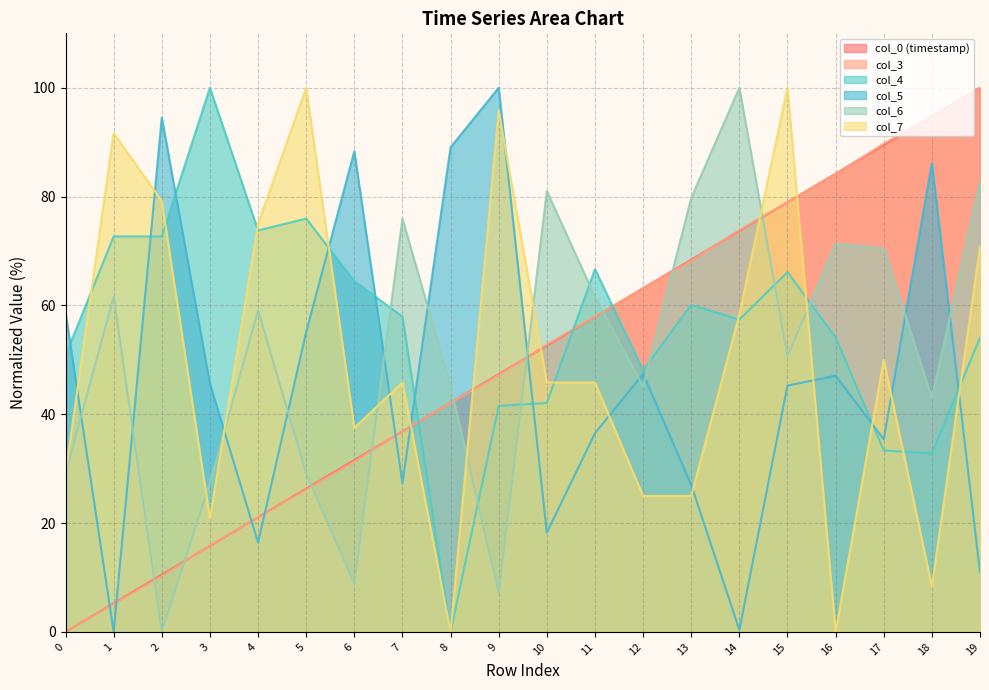

In col_5, how many points are higher than both neighbors (excluding endpoints)?

6